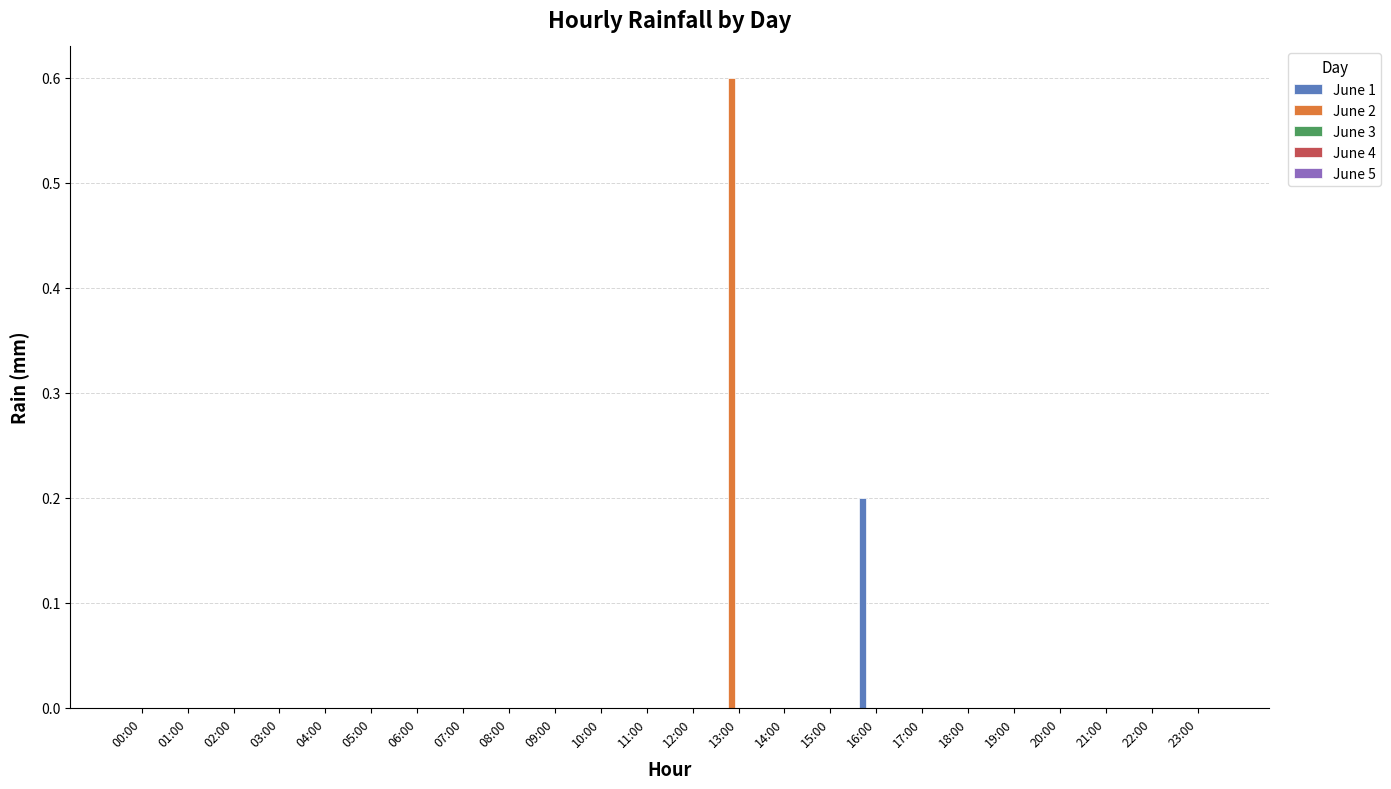

The value of June 1 at 16:00 is 0.4. True or false?

False